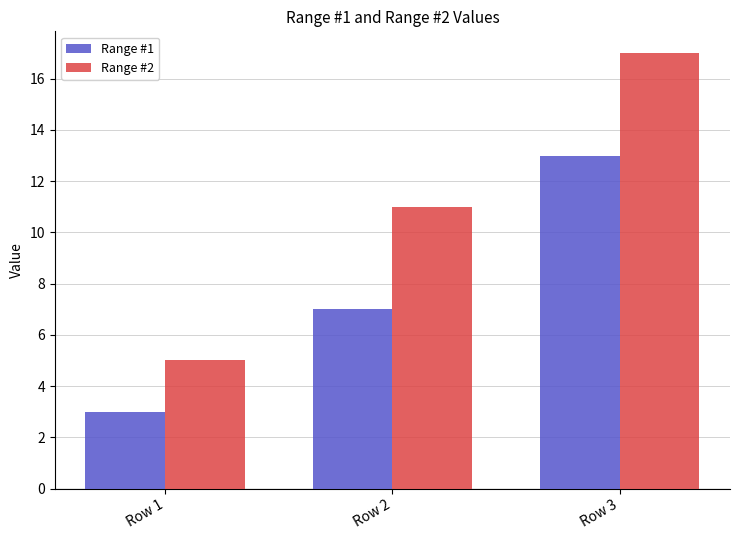

How many groups of bars are there?

3